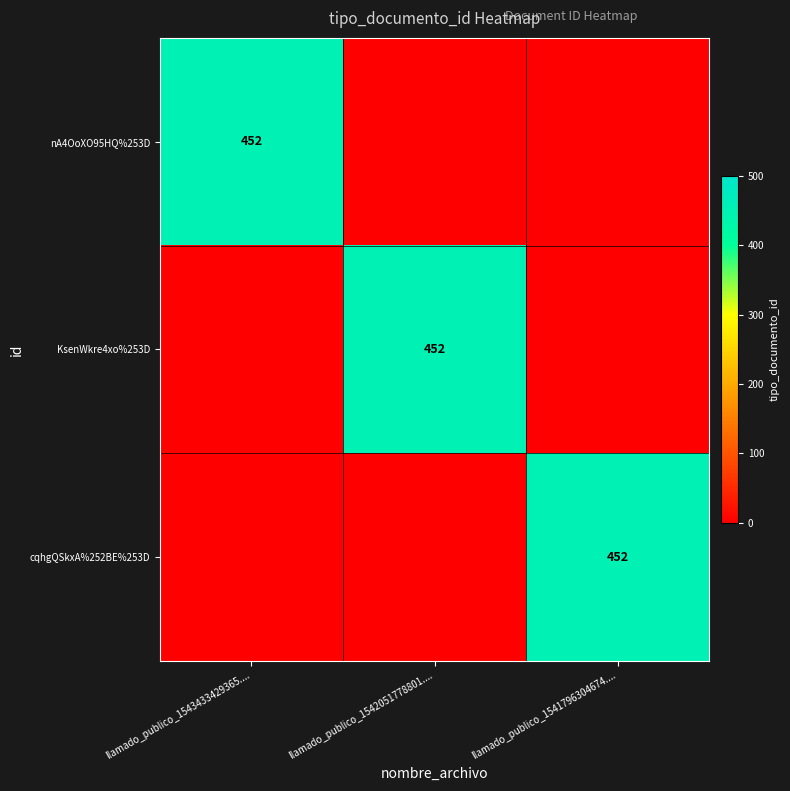

Between llamado_publico_1543433429365.... and llamado_publico_1542051778801...., which is larger?

llamado_publico_1543433429365....